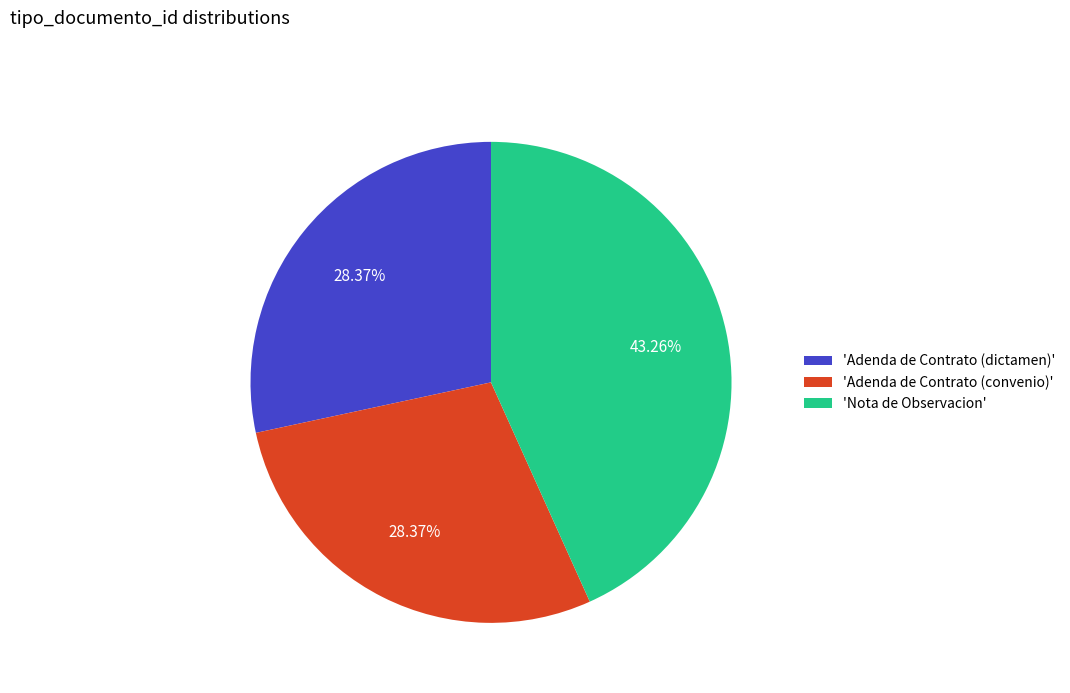

Combined, do 'Nota de Observacion' and 'Adenda de Contrato (dictamen)' account for over 50%?

Yes